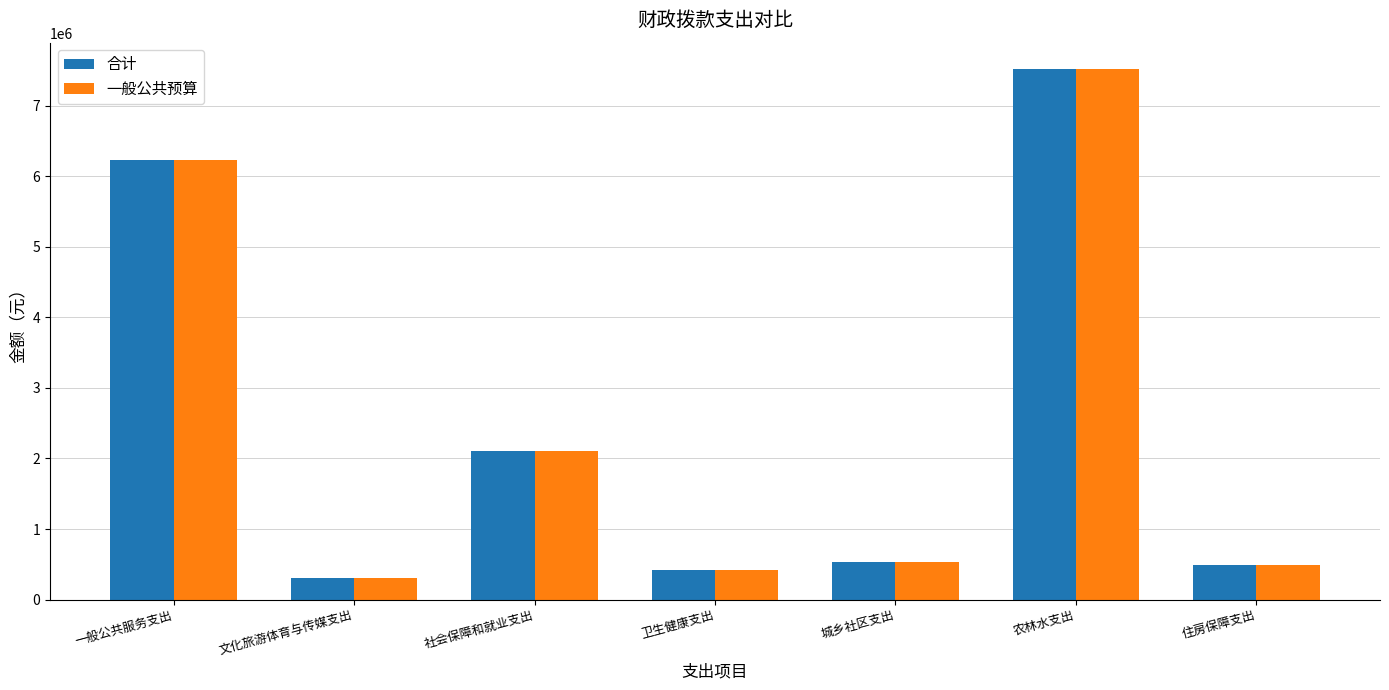

What is the sum of the 一般公共预算 values at 一般公共服务支出 and 卫生健康支出?

6647448.0